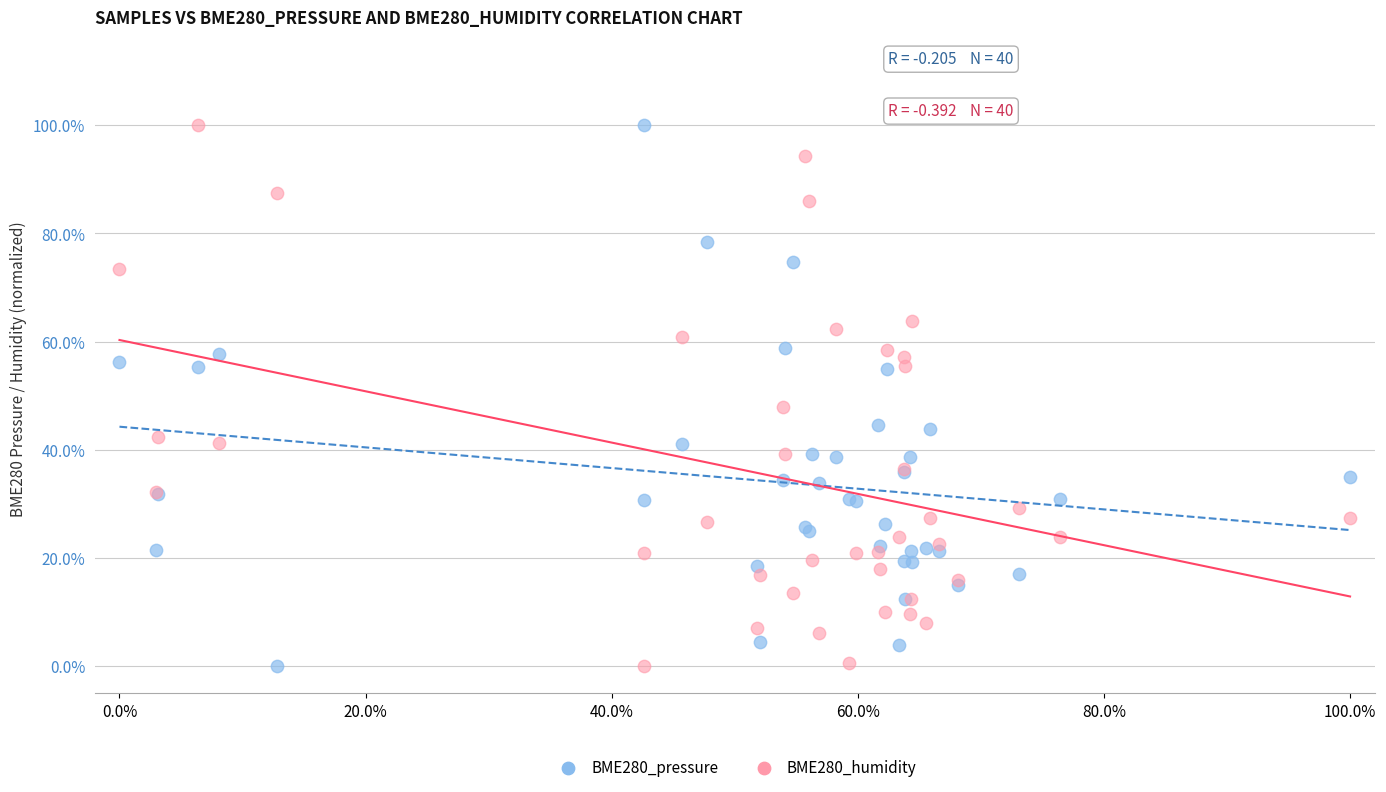

What are all the series names shown in the legend?

BME280_pressure, BME280_humidity